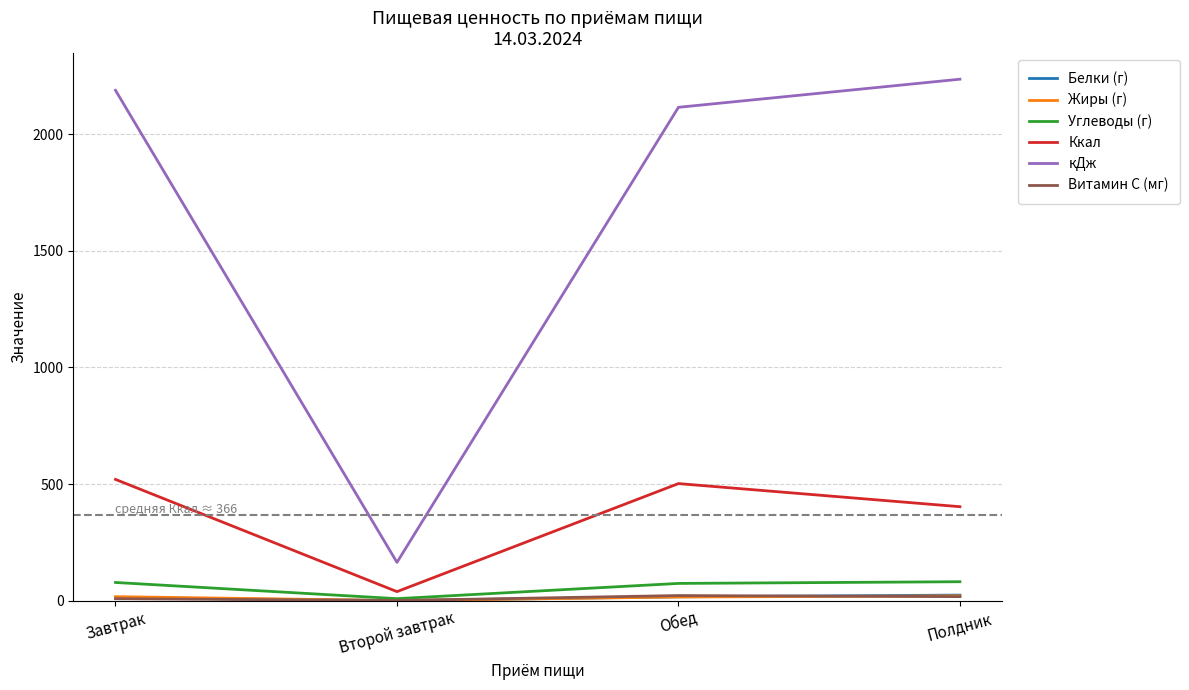

True or false: кДж and Углеводы (г) cross at least once.

False